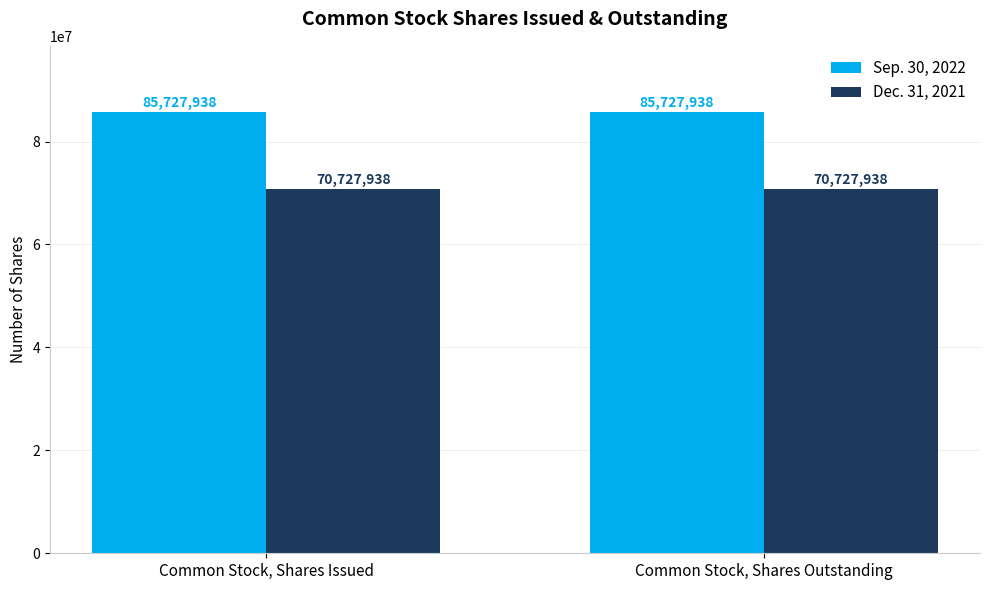

What is the difference between the highest and lowest values at Common Stock, Shares Issued?

15000000